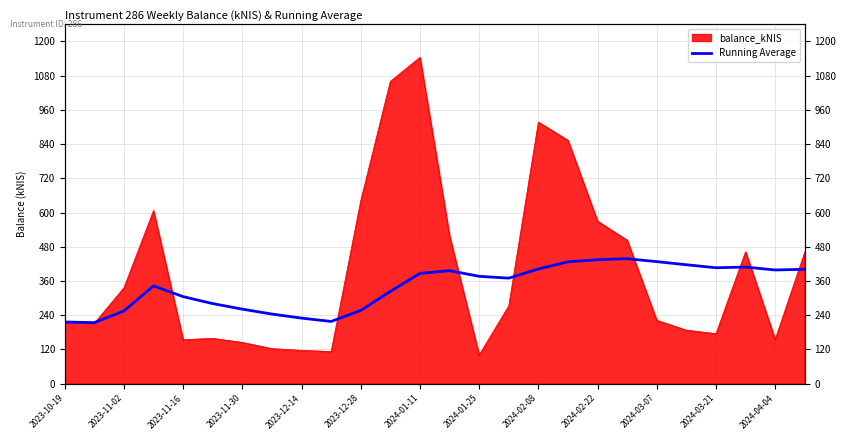

What is the difference between the values at 13 and 19?

42.0